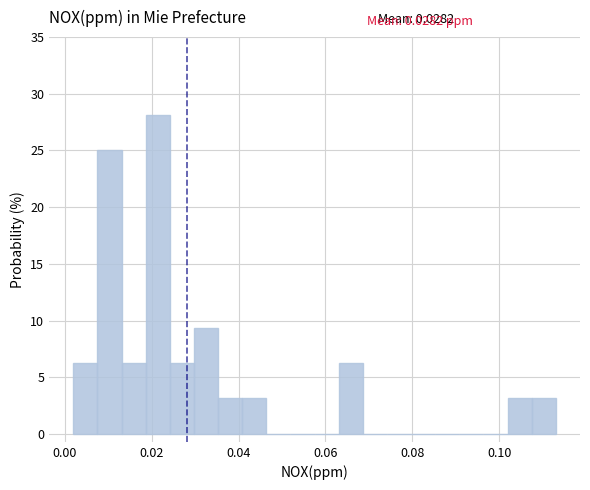

Read against the x-axis, roughly where is the centre of the tallest bar?

0.022